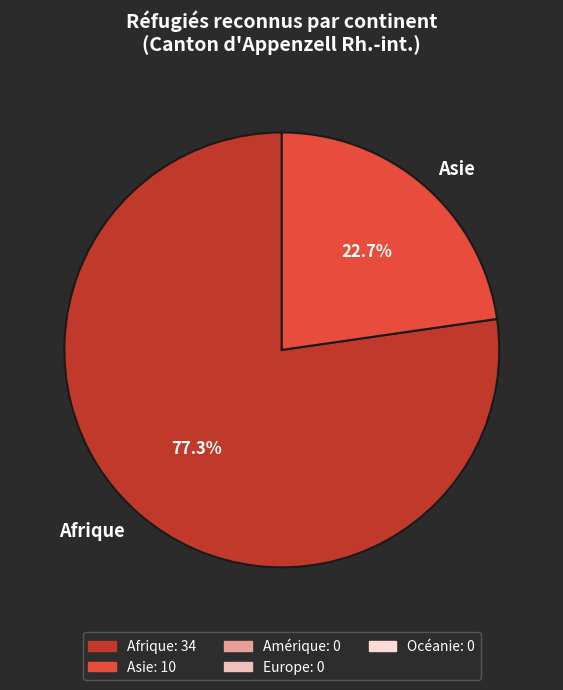

How much of the chart is everything except Afrique?

22.7%